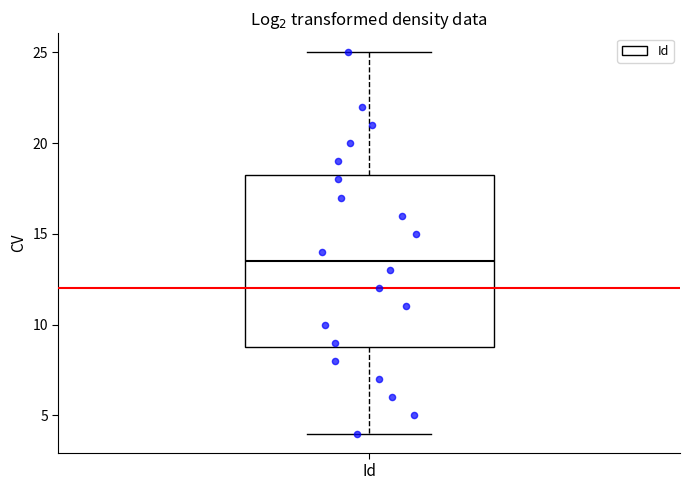

Read this box plot against the y-axis: the position of the median line, the range covered by the box, and the ends of both whiskers. The values are not printed on the chart, so give them approximately, as read against the axis.

median 13.5, box 9.0 to 18.5, whiskers 4.0 to 25.0